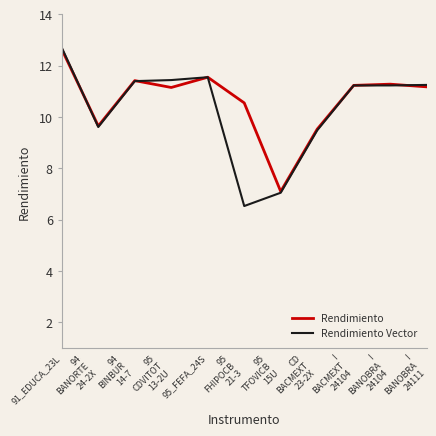

The value of Rendimiento Vector at 95
FHIPOCB
21-3 is 1.8. True or false?

False